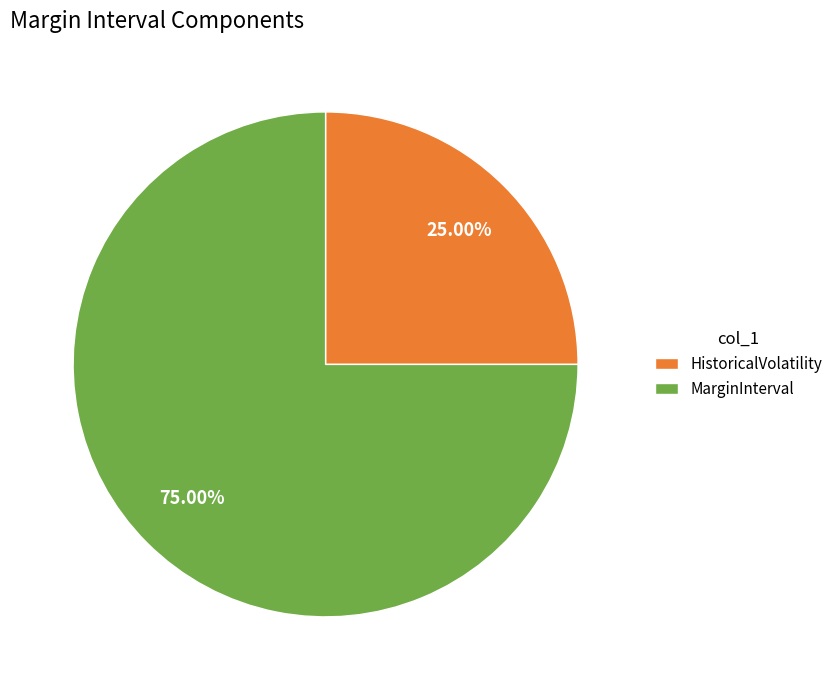

Rank the categories by value from lowest to highest.

HistoricalVolatility, MarginInterval